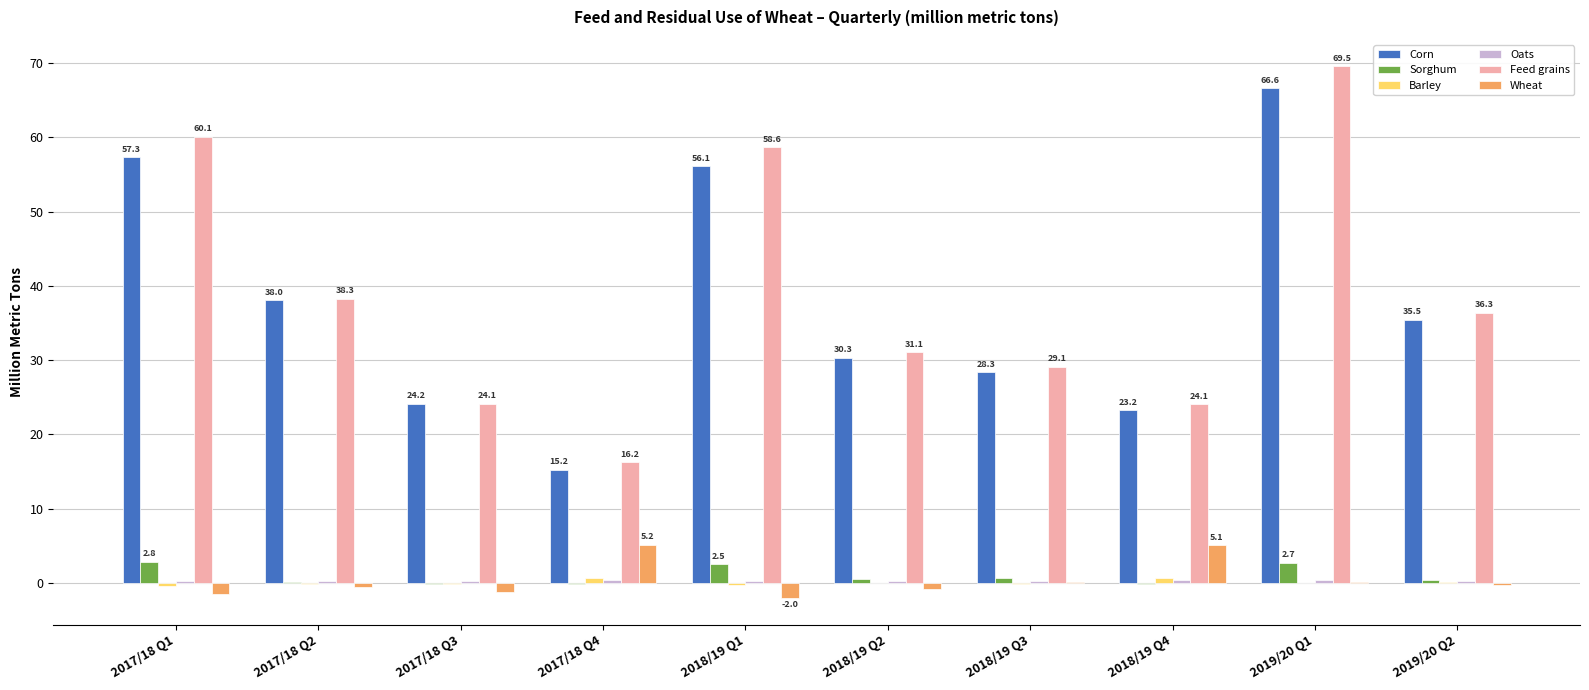

Which category has the highest value in the Corn series?

2019/20 Q1